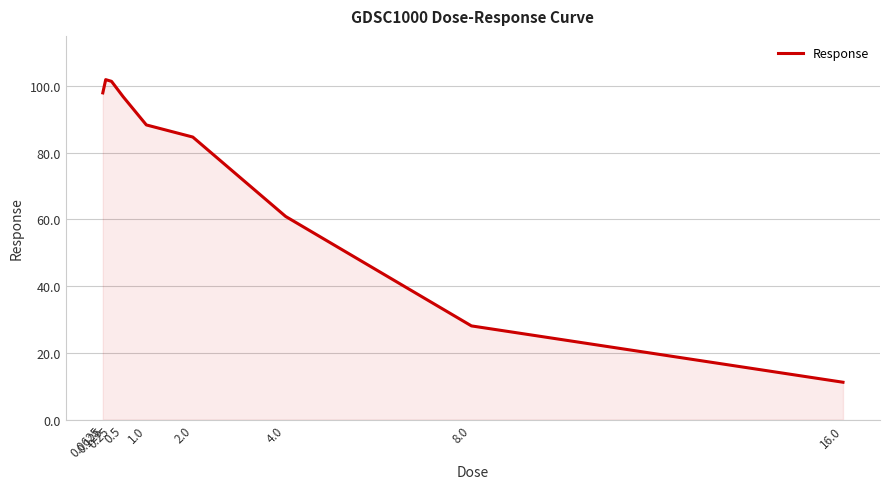

What is the difference between the second highest and minimum values?

90.1